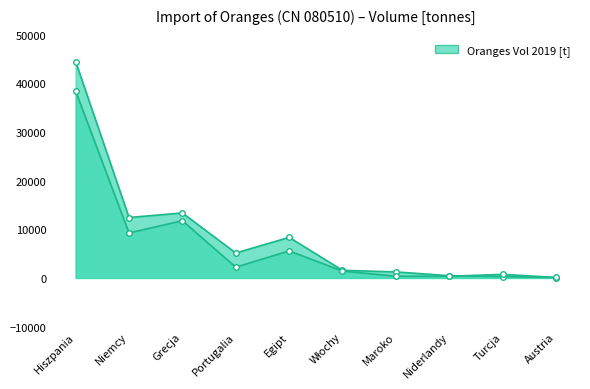

Where is Oranges Vol 2020 [t] nearest to the value 19258?

Grecja